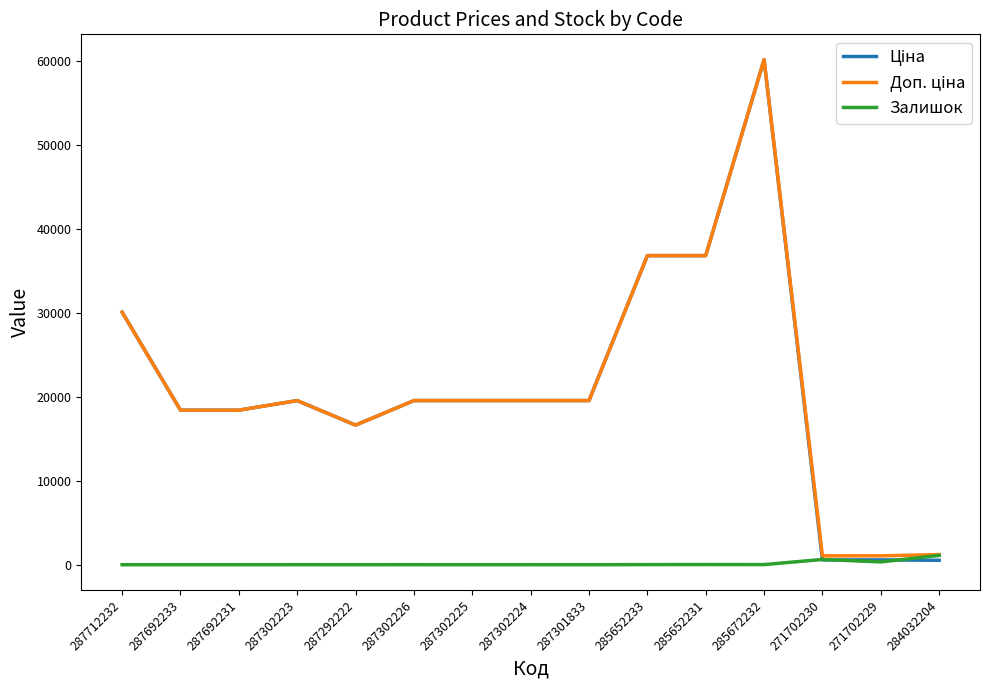

Which label corresponds to the largest value in the chart?

285672232